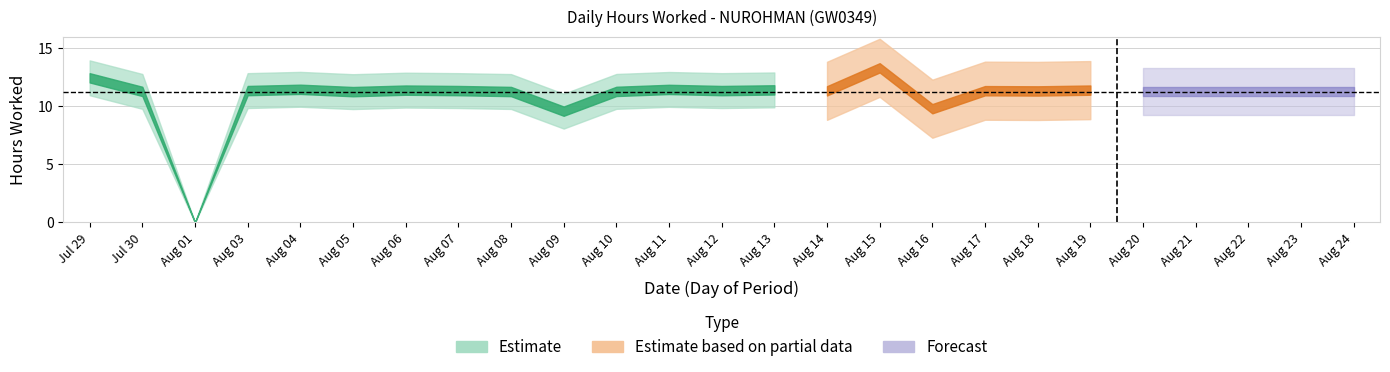

The value at 4 is 15.0. True or false?

False